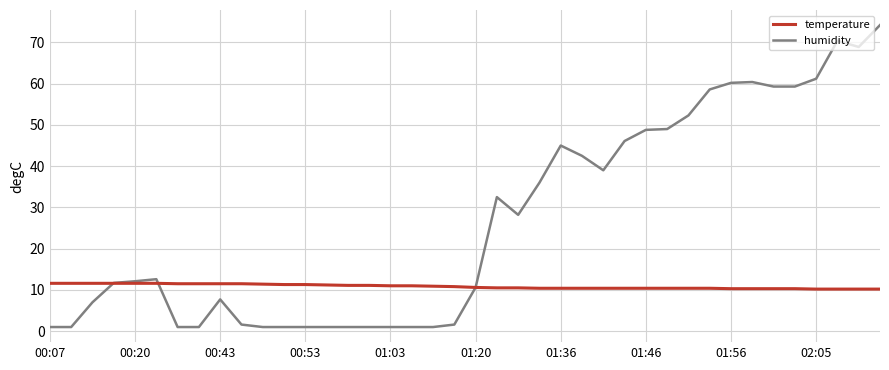

Which series has the largest total across all categories?

humidity